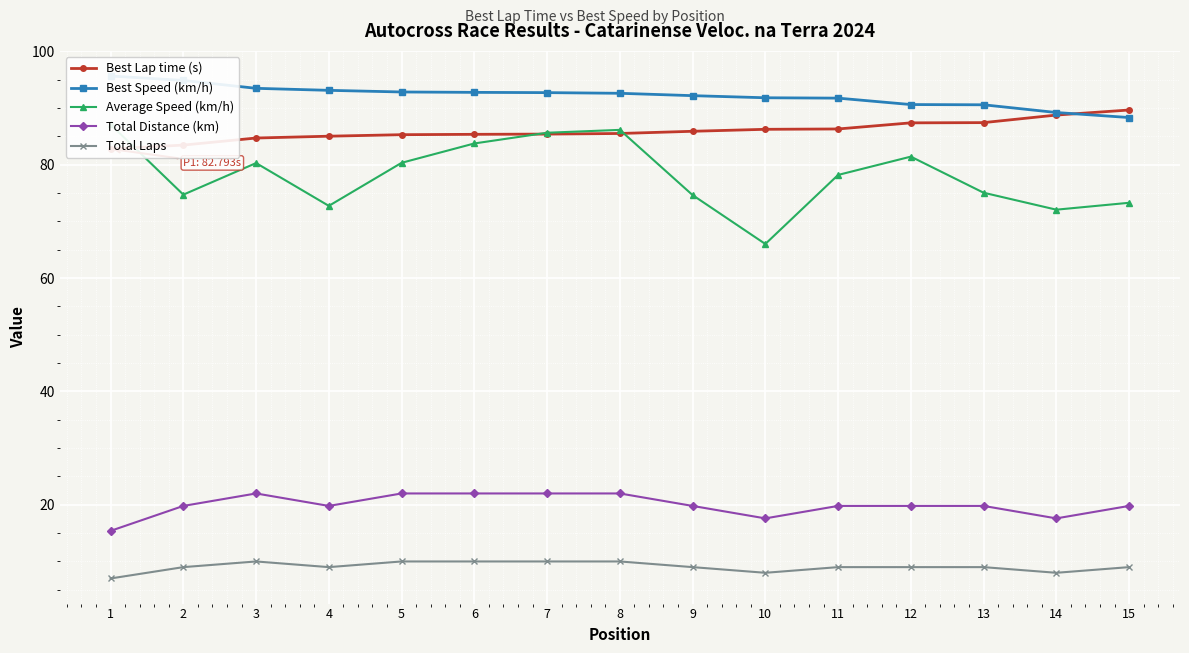

At which label does Average Speed (km/h) first exceed 78?

1